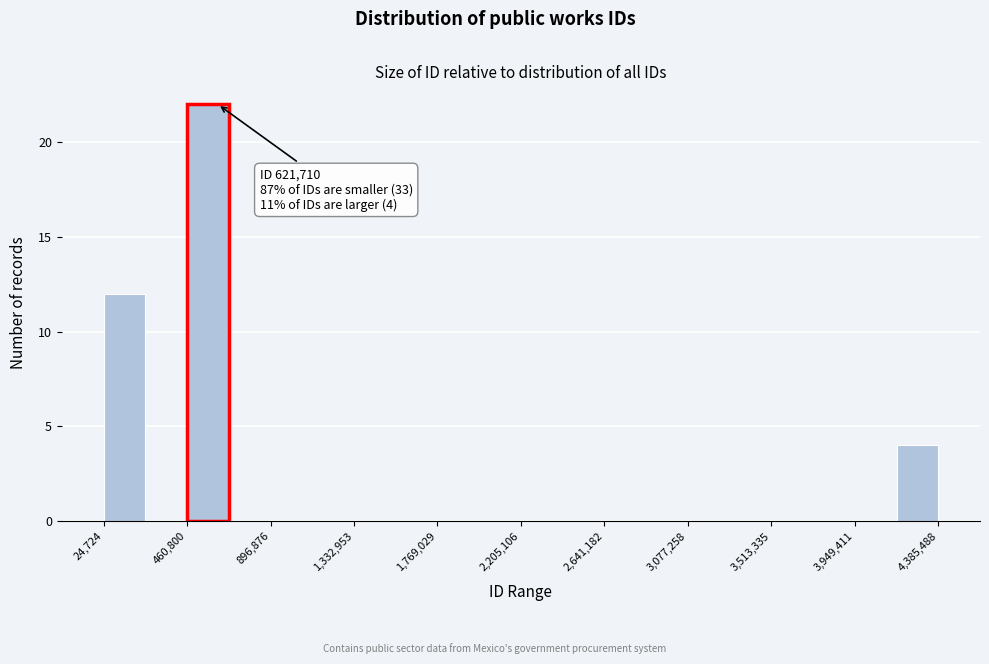

Which range on the x-axis has the tallest bar?

450000 to 700000